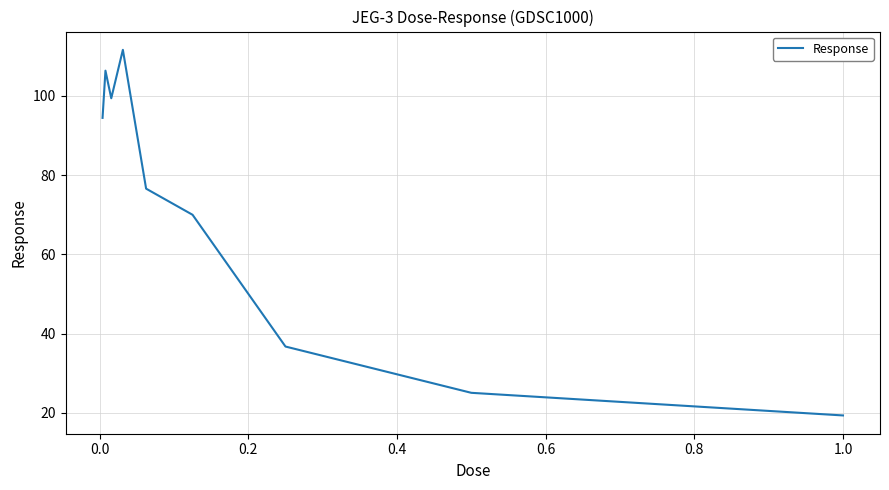

What is the maximum value shown in the chart?

111.6